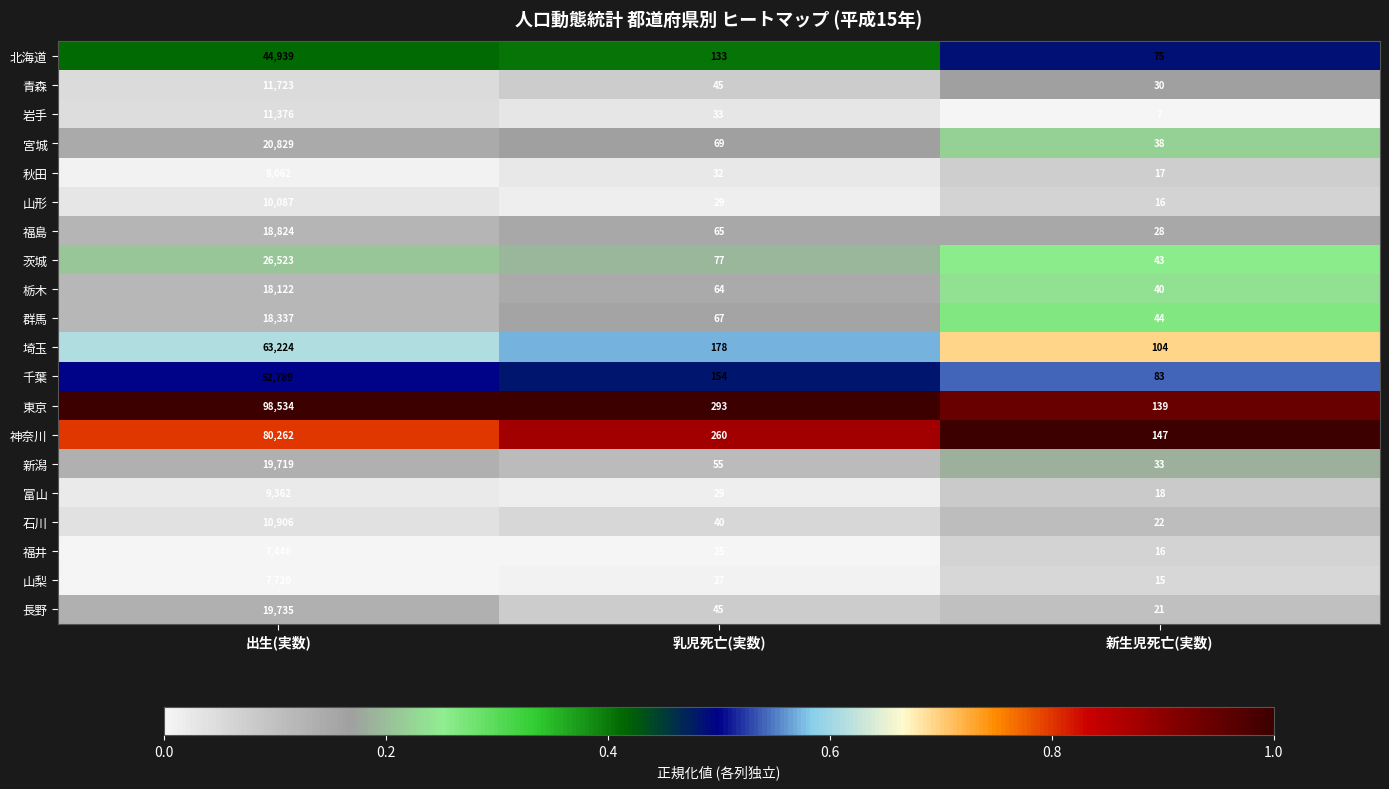

Which series changed the most between 出生(実数) and 乳児死亡(実数)?

東京